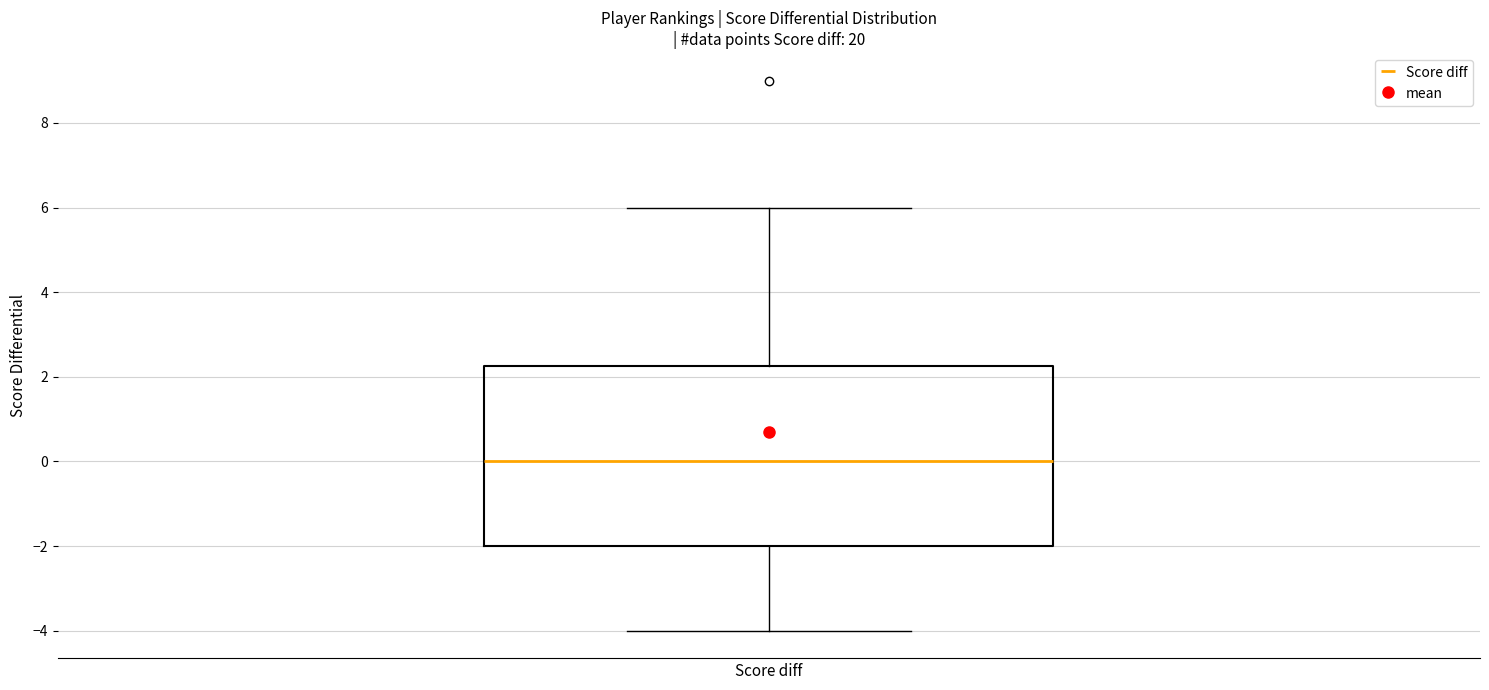

Transcribe this box plot: give where the median line is, the range the box spans, and where the two whiskers end, as read against the y-axis. The values are not printed on the chart, so give them approximately, as read against the axis.

median 0.0, box -2.0 to 2.2, whiskers -4.0 to 6.0